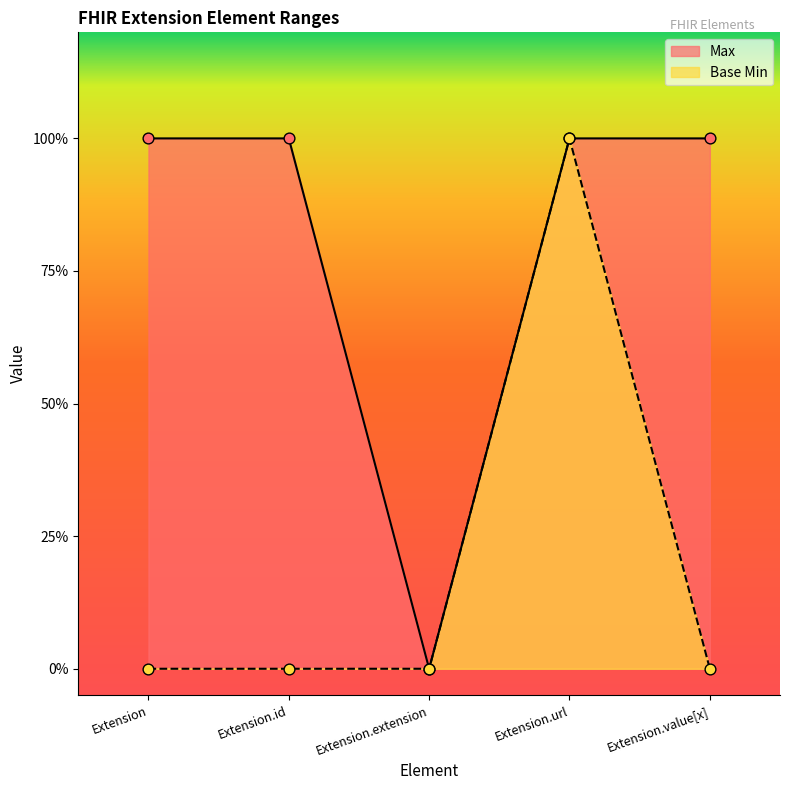

At how many categories does at least one series exceed 0?

4